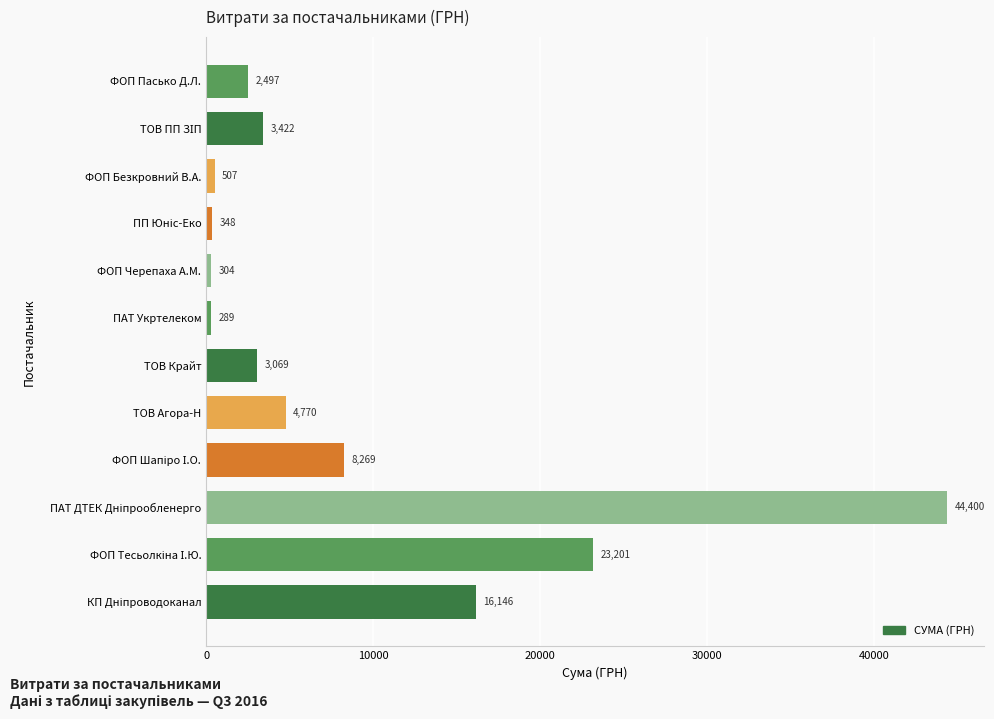

What is the average value?

8935.2